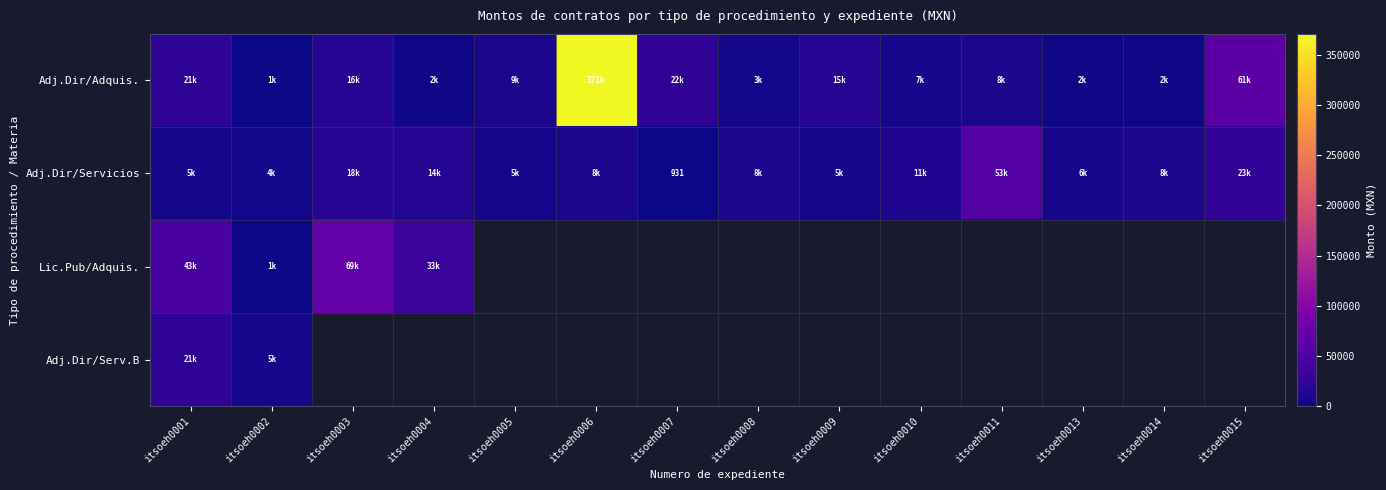

At how many categories does at least one series exceed 61190?

2